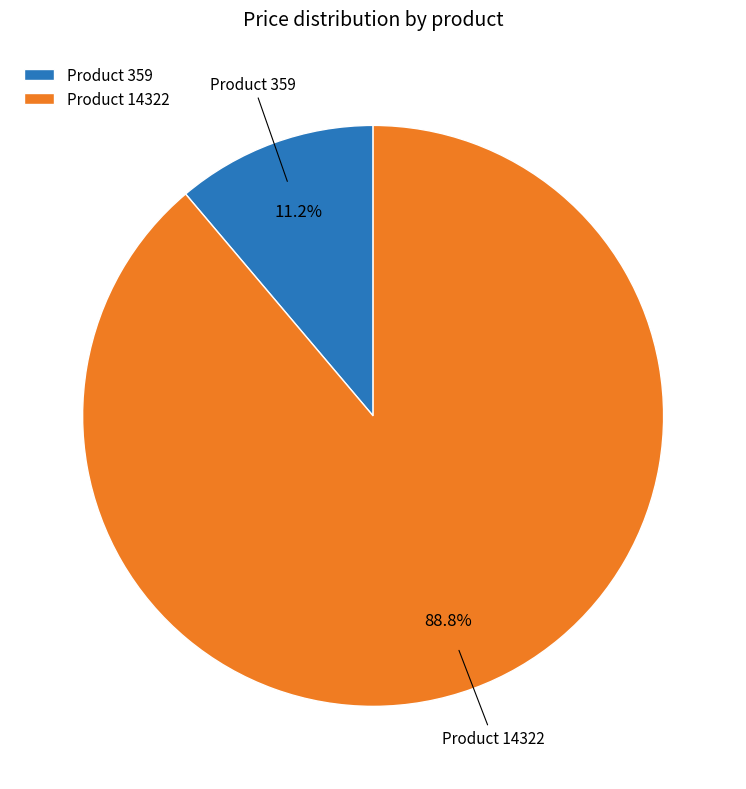

Which has a higher value, Product 359 or Product 14322?

Product 14322